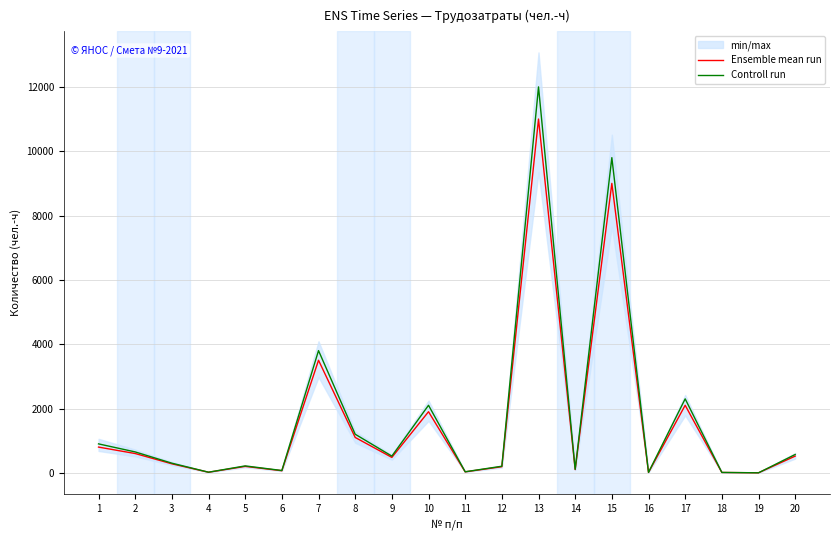

True or false: Ensemble mean run has a value of 161.9 at 14.

False